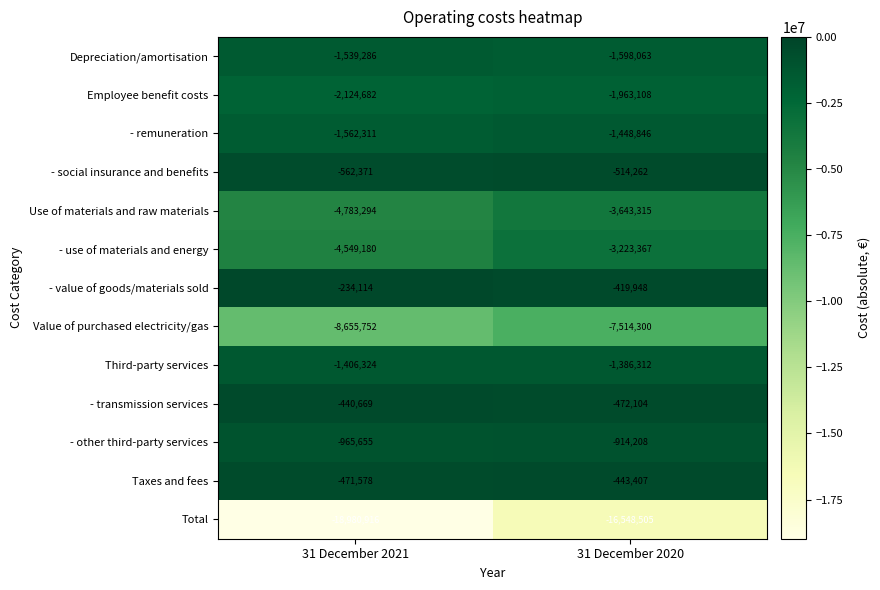

Reading left to right, transcribe all the data shown in this chart.

Depreciation/amortisation: 31 December 2021=-1539286	31 December 2020=-1598063
Employee benefit costs: 31 December 2021=-2124682	31 December 2020=-1963108
- remuneration: 31 December 2021=-1562311	31 December 2020=-1448846
- social insurance and benefits: 31 December 2021=-562371	31 December 2020=-514262
Use of materials and raw materials: 31 December 2021=-4783294	31 December 2020=-3643315
- use of materials and energy: 31 December 2021=-4549180	31 December 2020=-3223367
- value of goods/materials sold: 31 December 2021=-234114	31 December 2020=-419948
Value of purchased electricity/gas: 31 December 2021=-8655752	31 December 2020=-7514300
Third-party services: 31 December 2021=-1406324	31 December 2020=-1386312
- transmission services: 31 December 2021=-440669	31 December 2020=-472104
- other third-party services: 31 December 2021=-965655	31 December 2020=-914208
Taxes and fees: 31 December 2021=-471578	31 December 2020=-443407
Total: 31 December 2021=-18980916	31 December 2020=-16548505